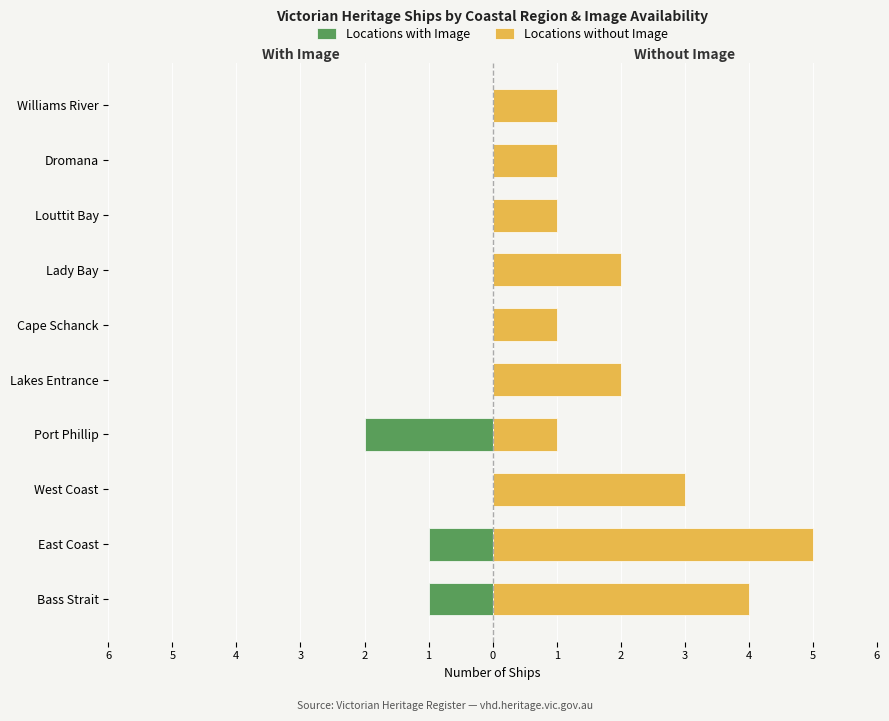

Reading left to right, extract all data points from this chart.

Locations with Image: -1	-1	0	-2	0	0	0	0	0	0
Locations without Image: 4	5	3	1	2	1	2	1	1	1